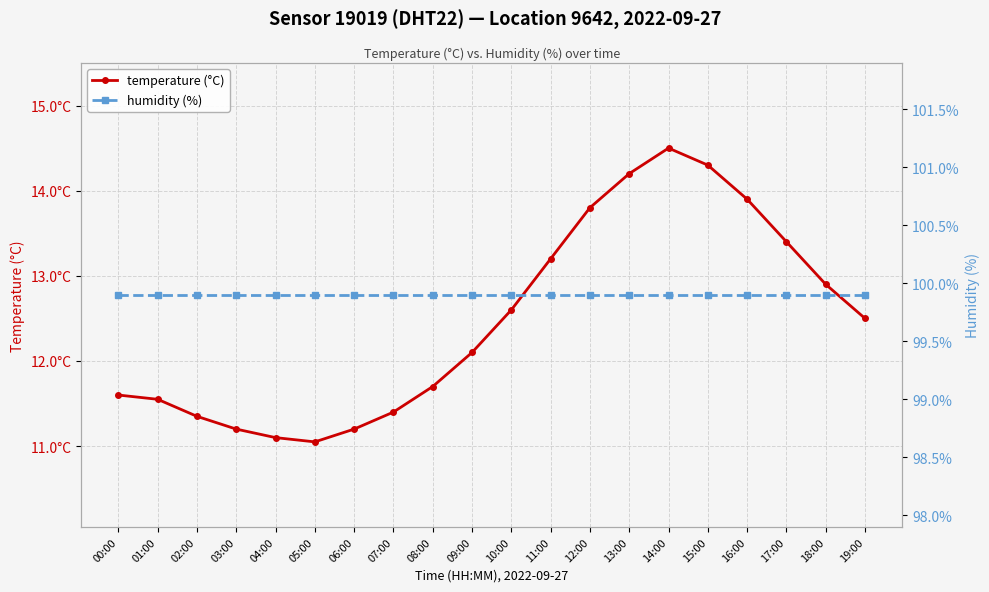

True or false: humidity (%) and temperature (°C) cross at least once.

False